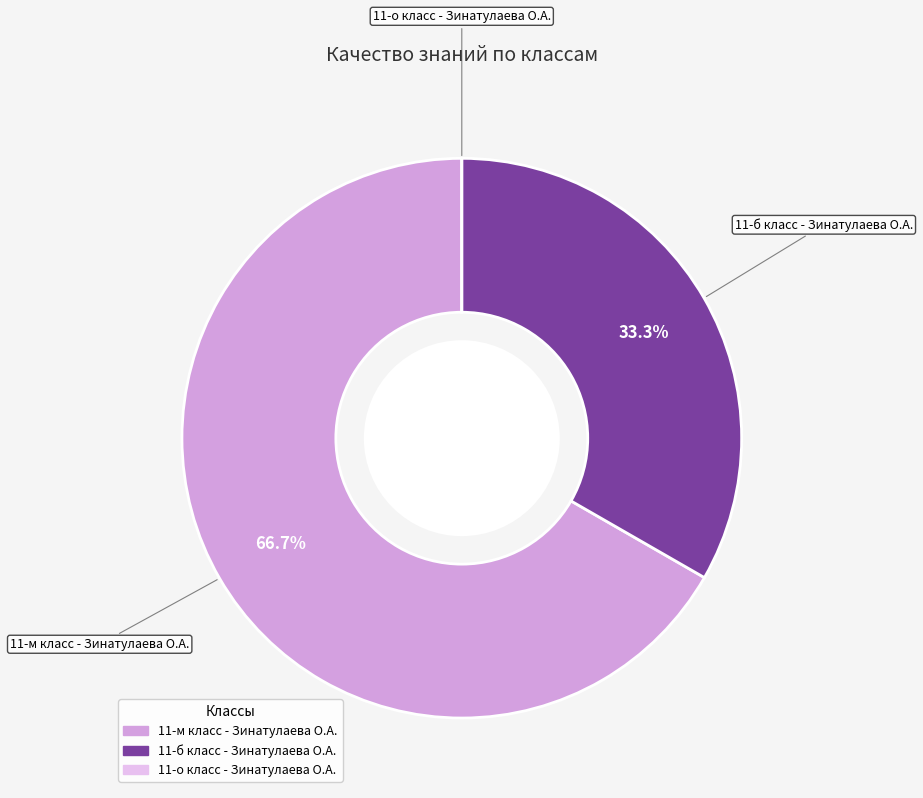

To the nearest percent, what is the average slice percentage?

33%